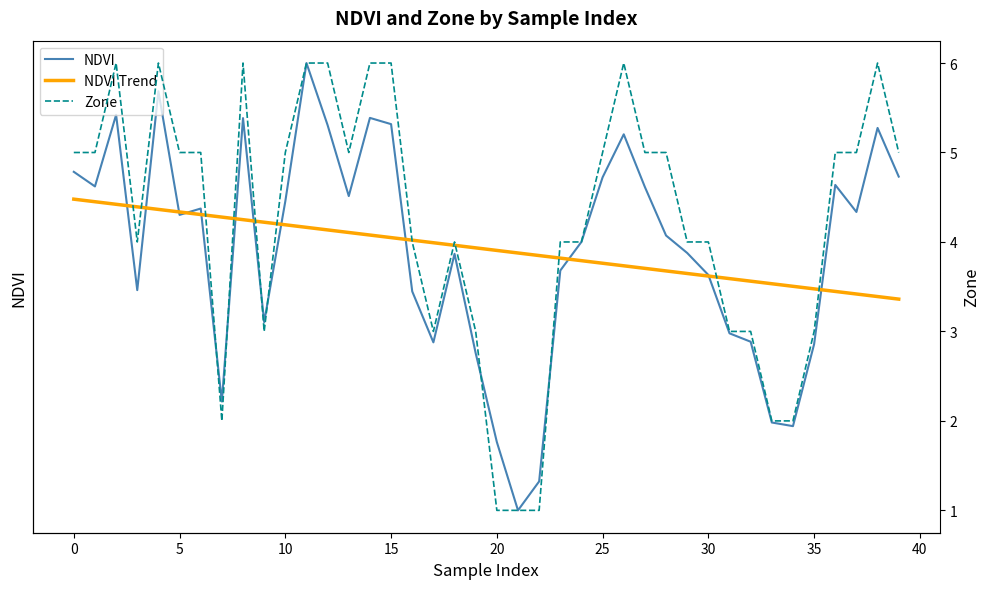

How many data points in Zone are above 5?

9